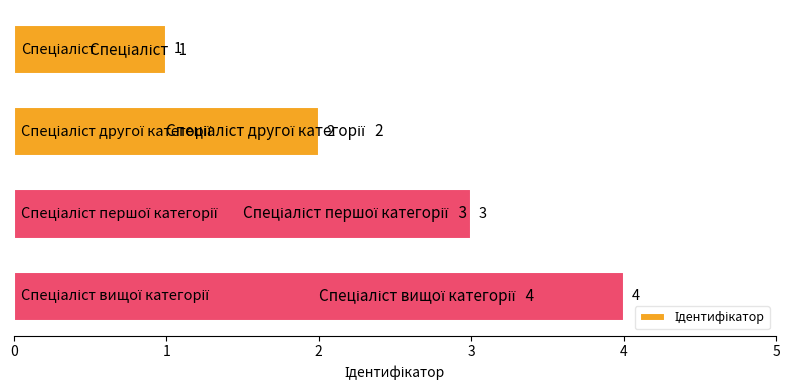

What is the sum of all values?

10